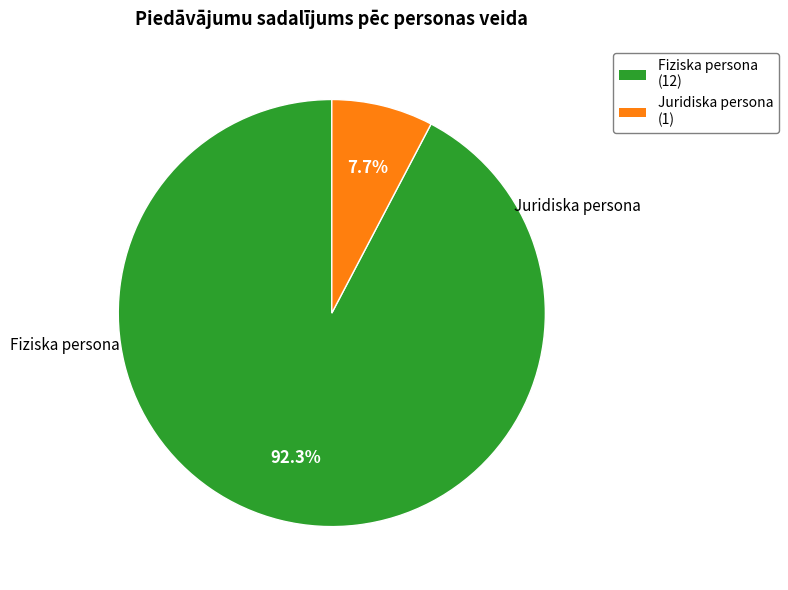

Rank the categories by value from lowest to highest.

Juridiska persona, Fiziska persona